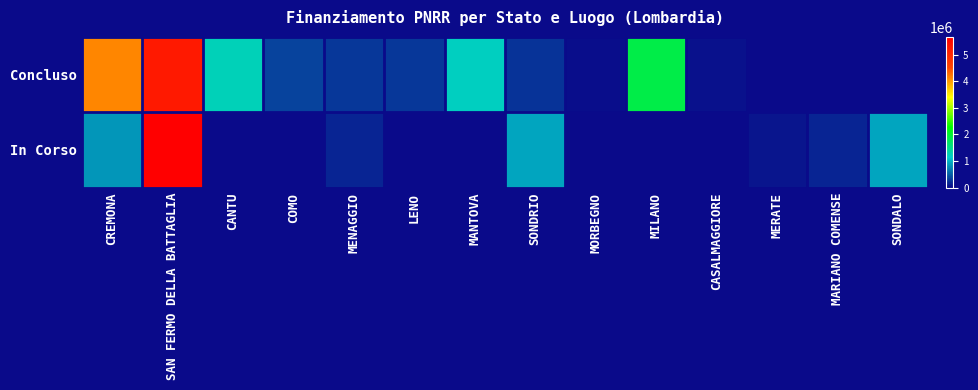

What is the greatest value displayed?

5662257.7